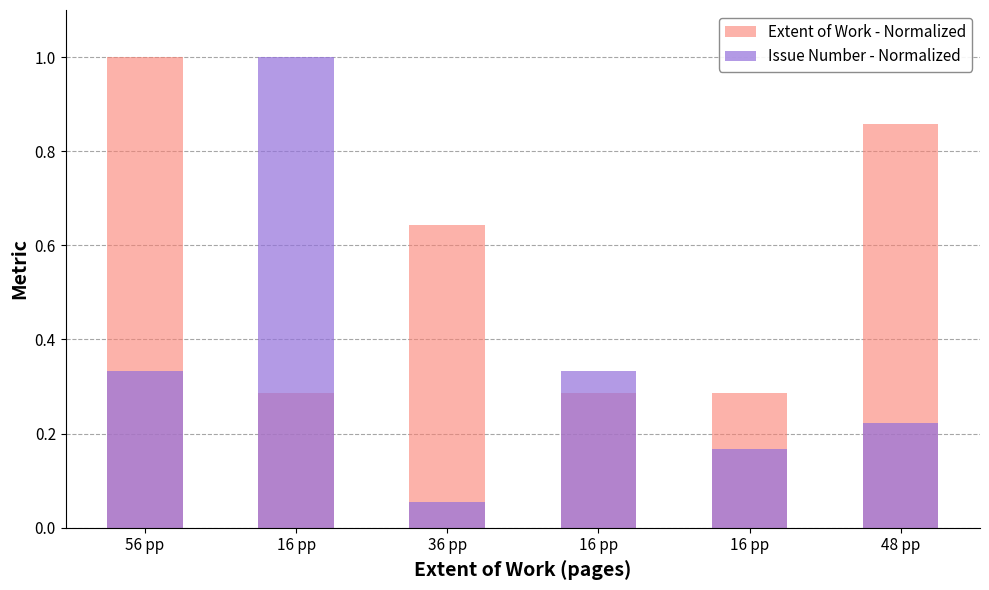

What is the label of the 3rd bar from the left?

36 pp